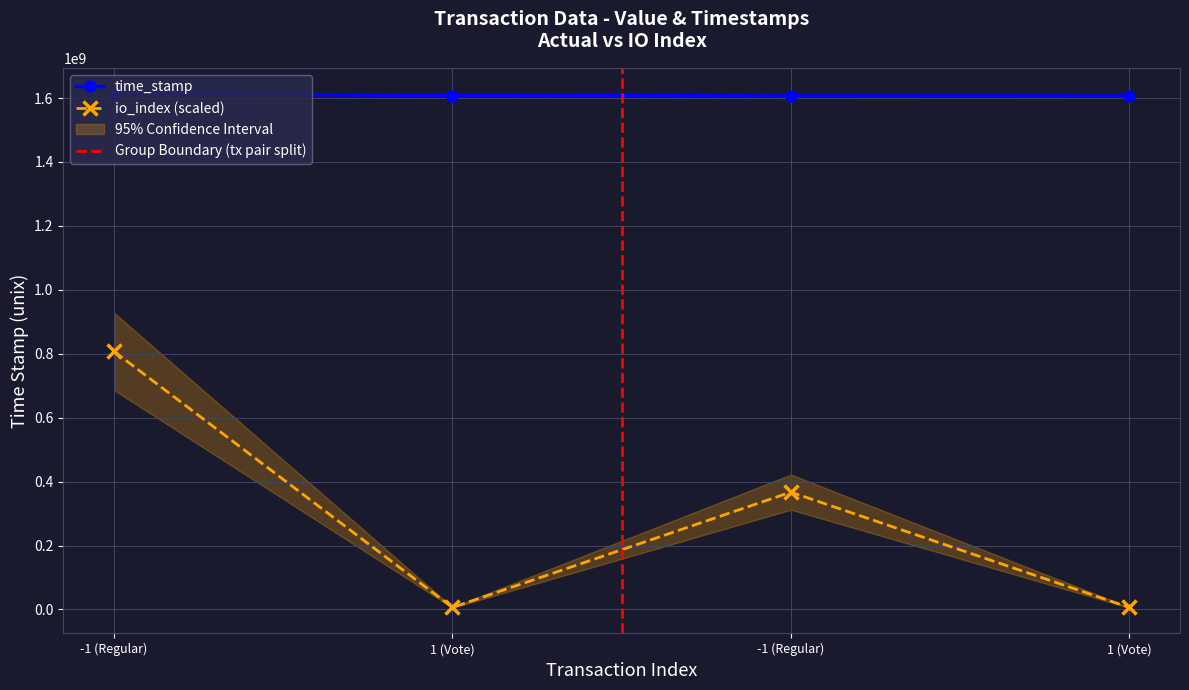

Is it true that io_index equals 8748973.7 at 1 (Vote)?

False